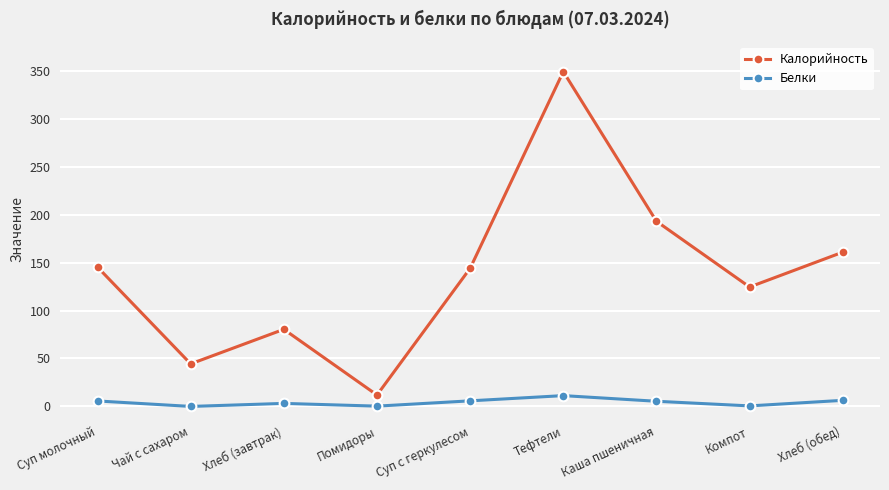

Is this an area chart (filled region under the line)?

No